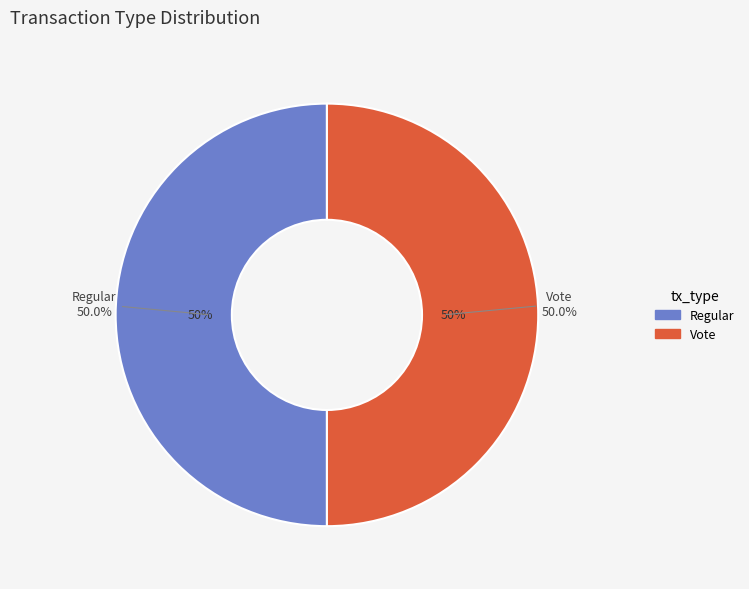

Which slice is the smallest?

Regular